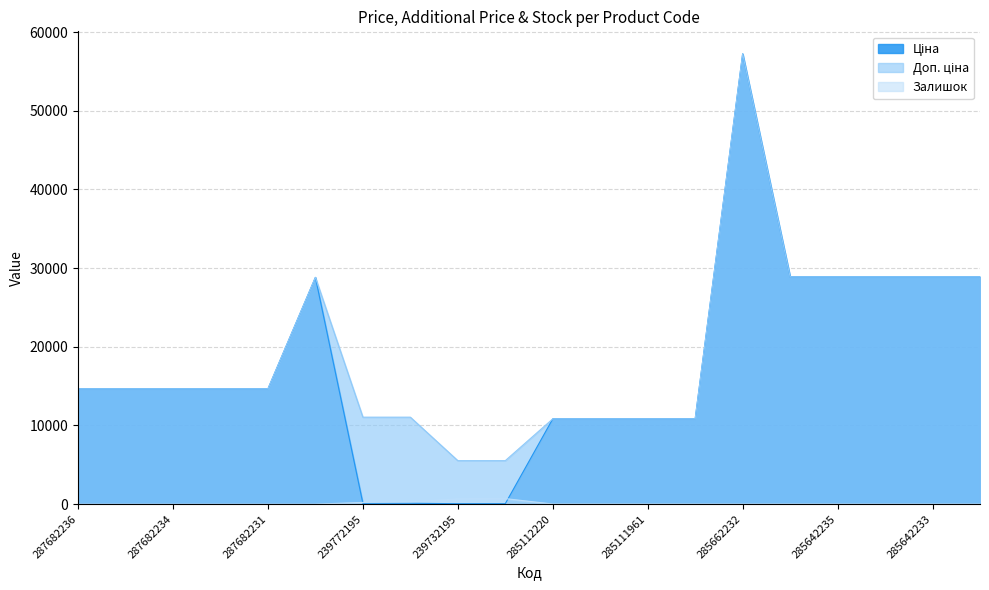

Where does the Ціна series first go above 14649?

287682236